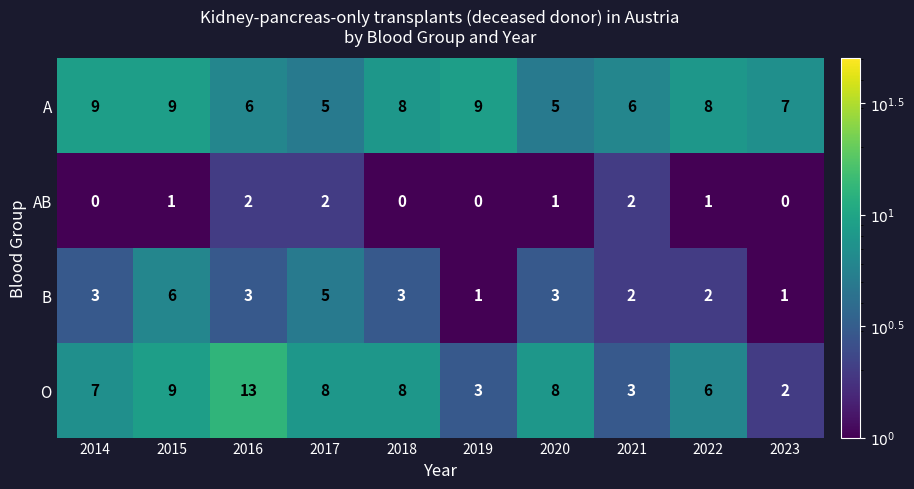

Between 2019 and 2020, which series saw the biggest shift?

O